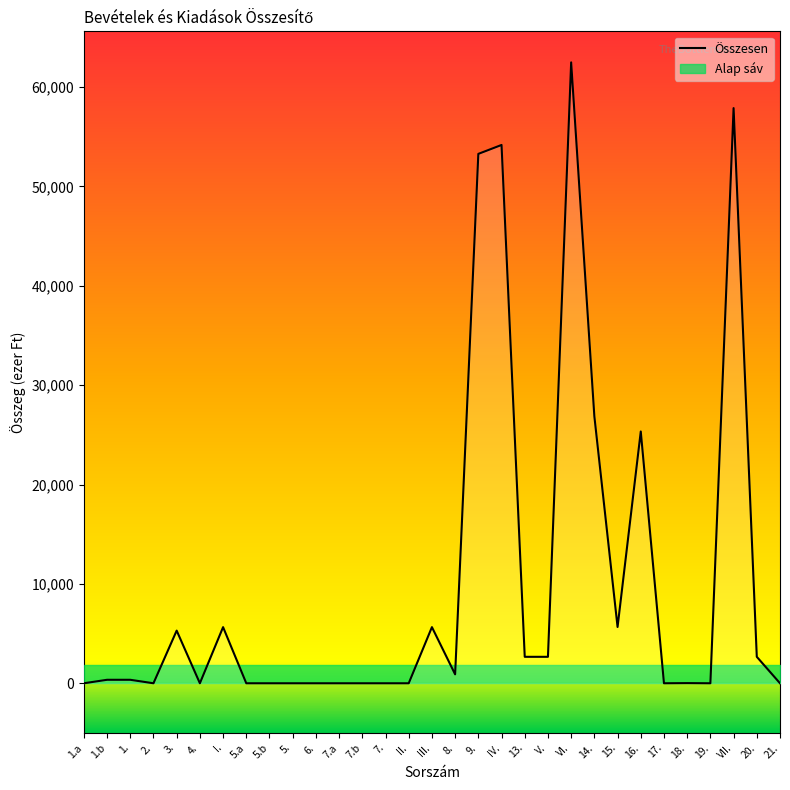

What position from the left is I.?

7